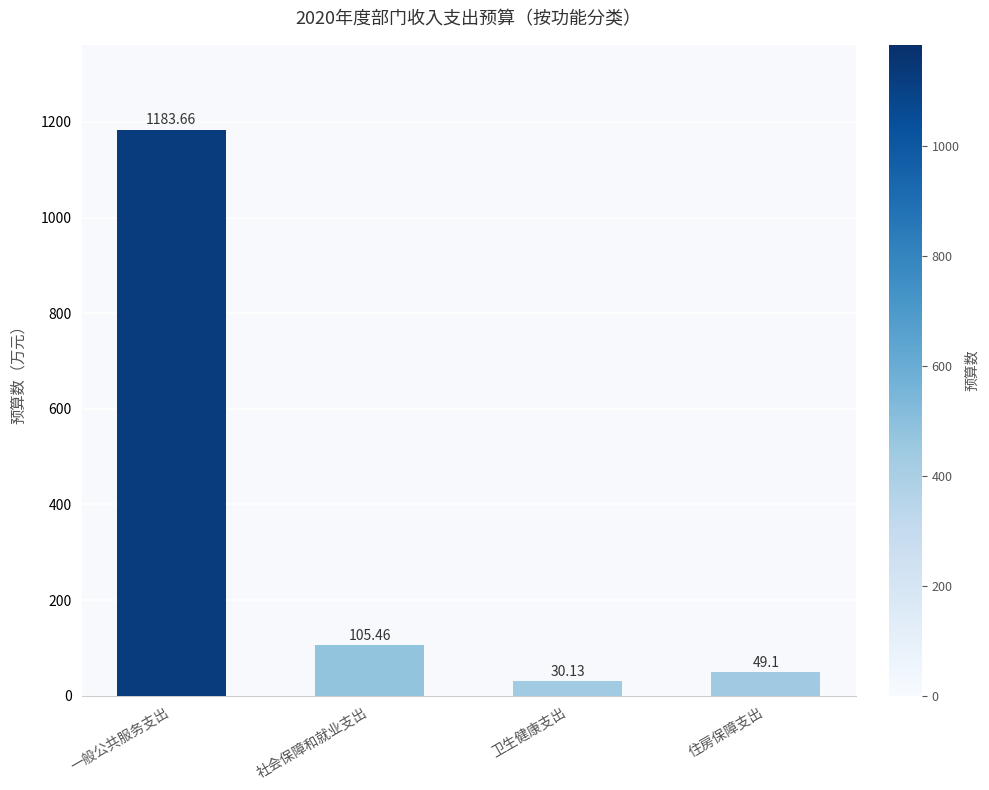

Where is the data nearest to the value 606?

社会保障和就业支出